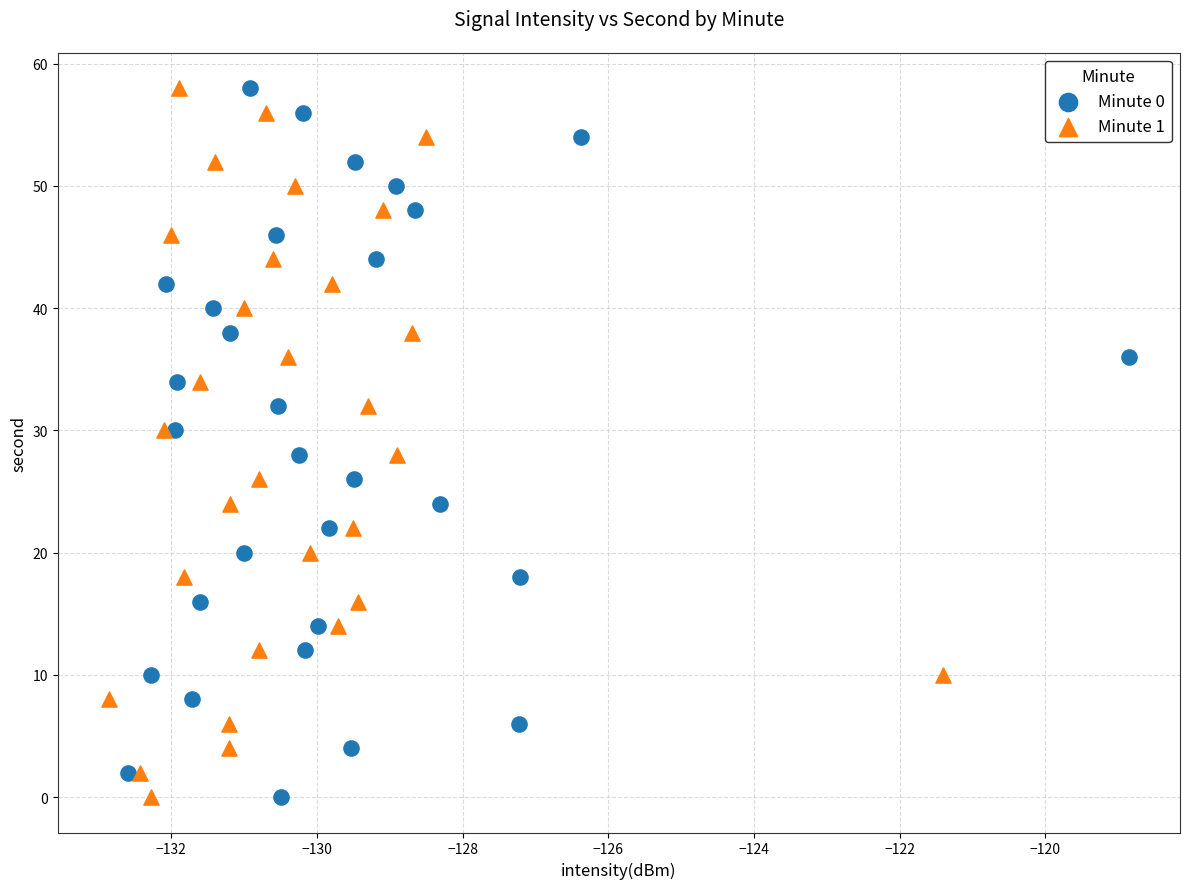

What are all the series names shown in the legend?

Minute 0, Minute 1